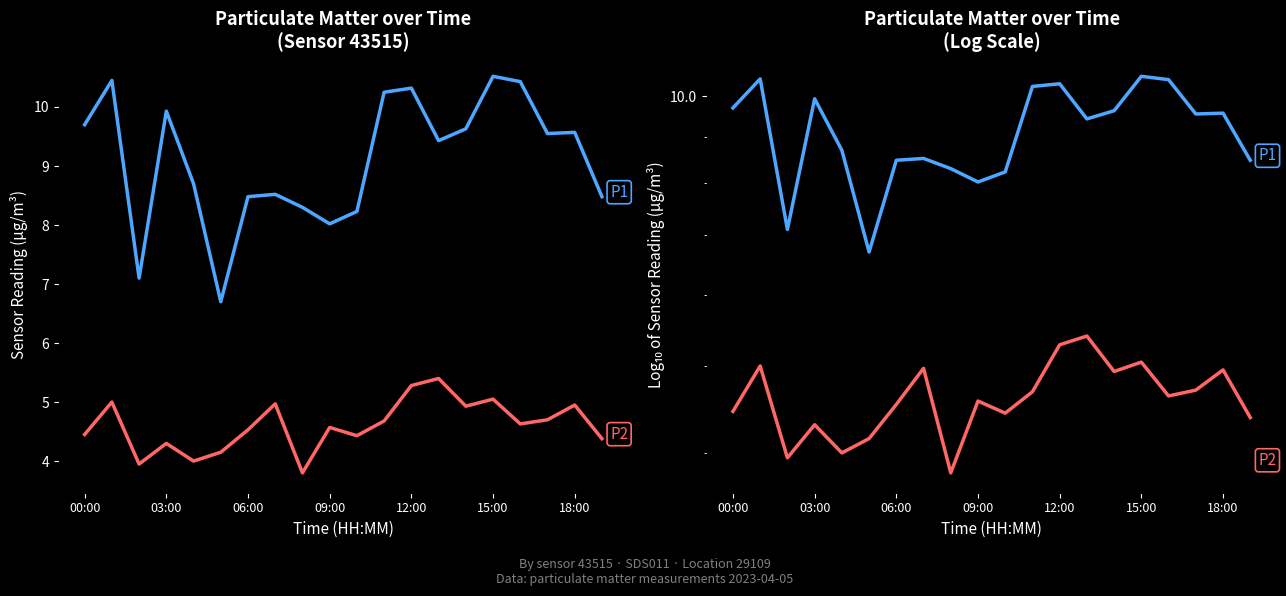

True or false: P2 and P1 intersect in this chart.

False